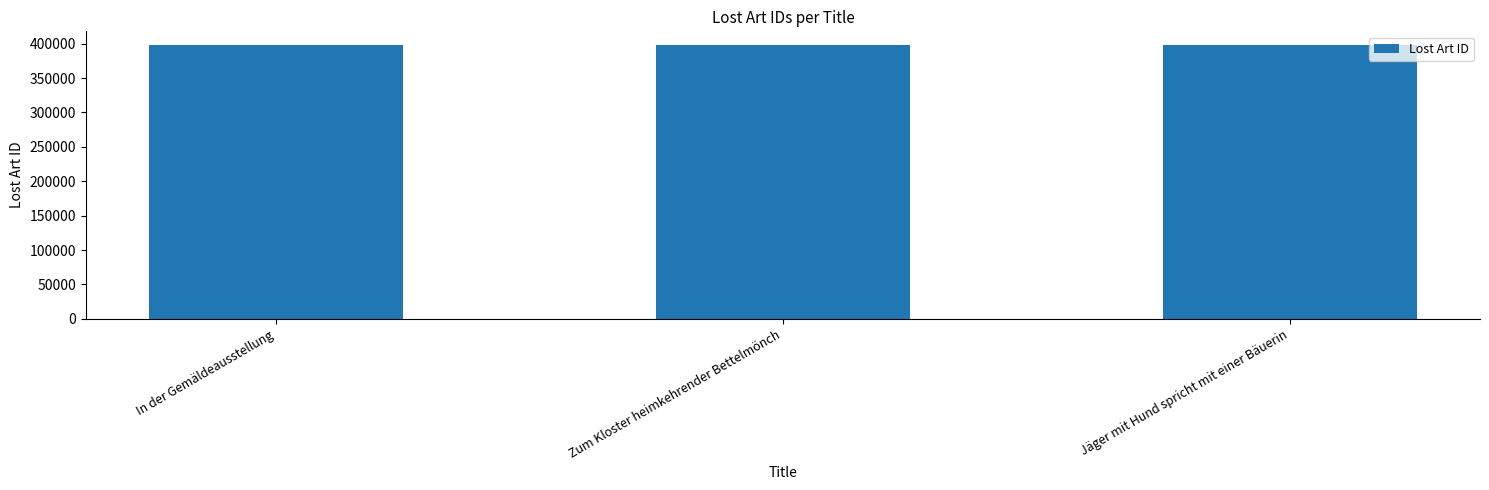

What position from the left is Jäger mit Hund spricht mit einer Bäuerin?

3